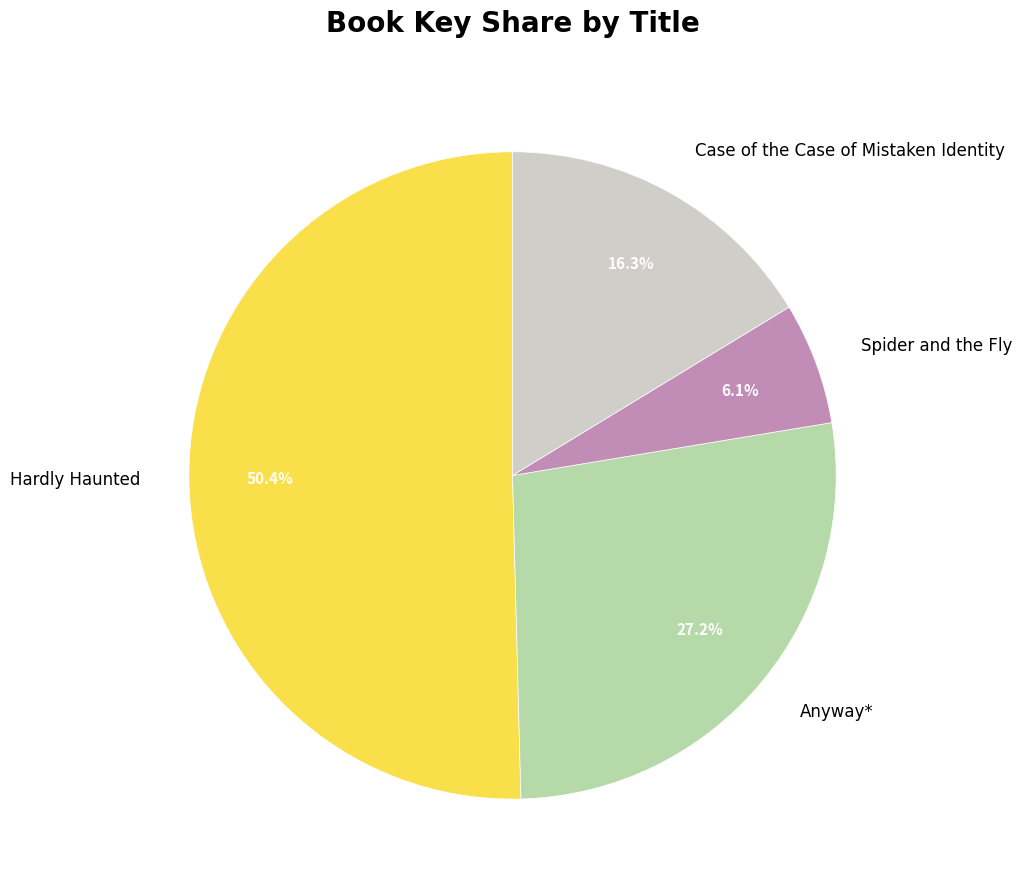

To the nearest percent, what percentage of the pie is Anyway*?

27%